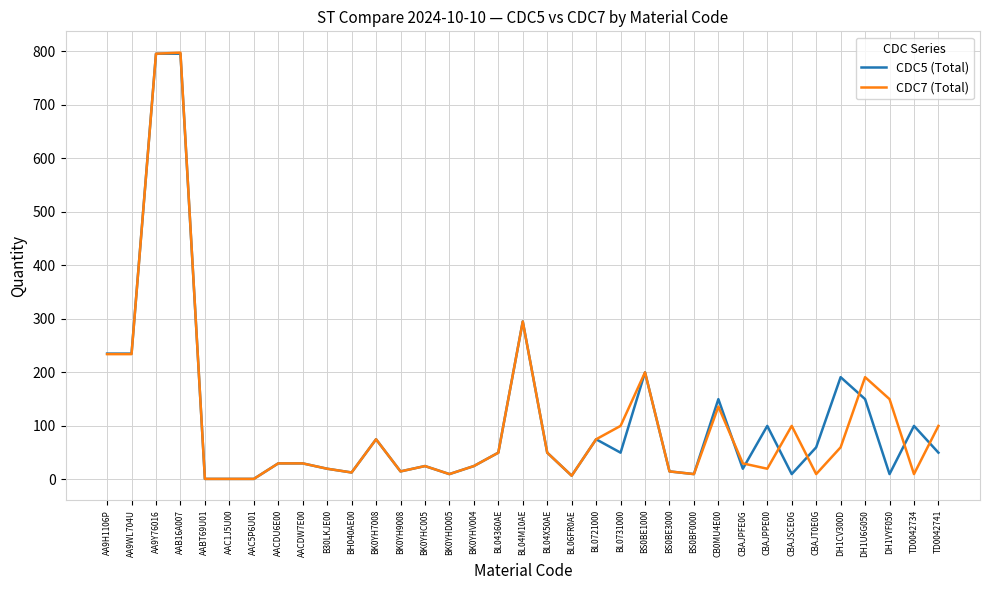

What is the maximum value shown in the chart?

797